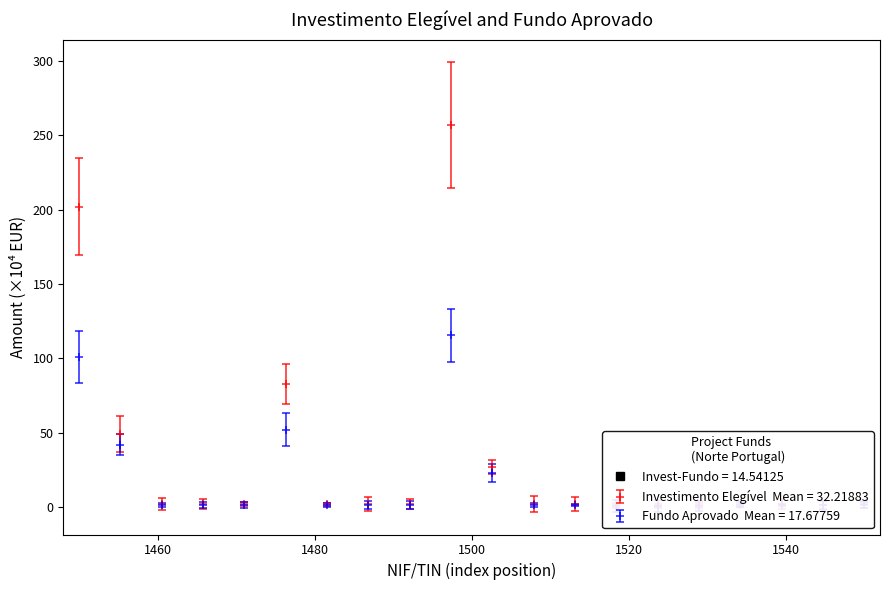

True or false: Investimento Elegível Aprovado has a value of 1.3 at 513363700.

False